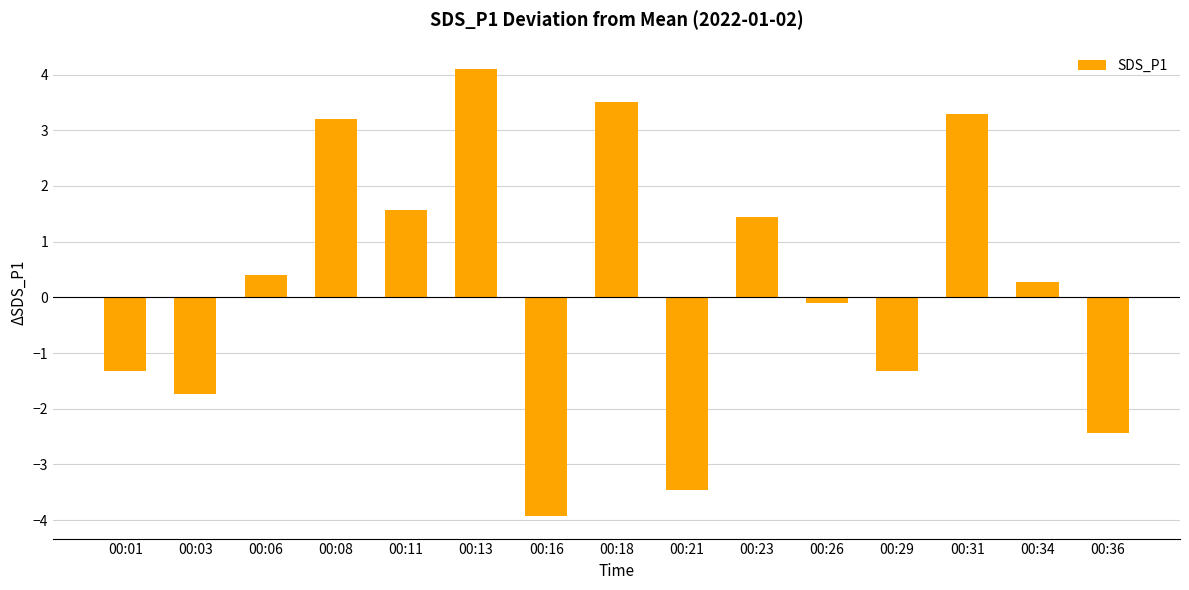

What is the change in value from 00:23 to 00:29?

-2.8